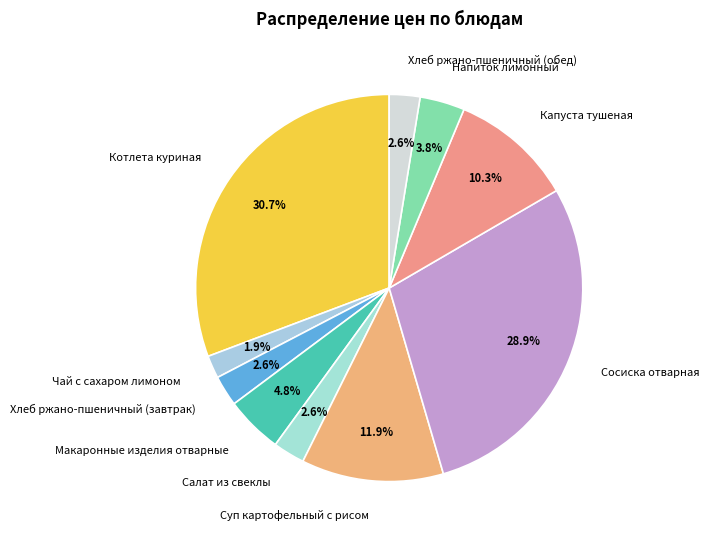

Does any single category account for the majority?

No